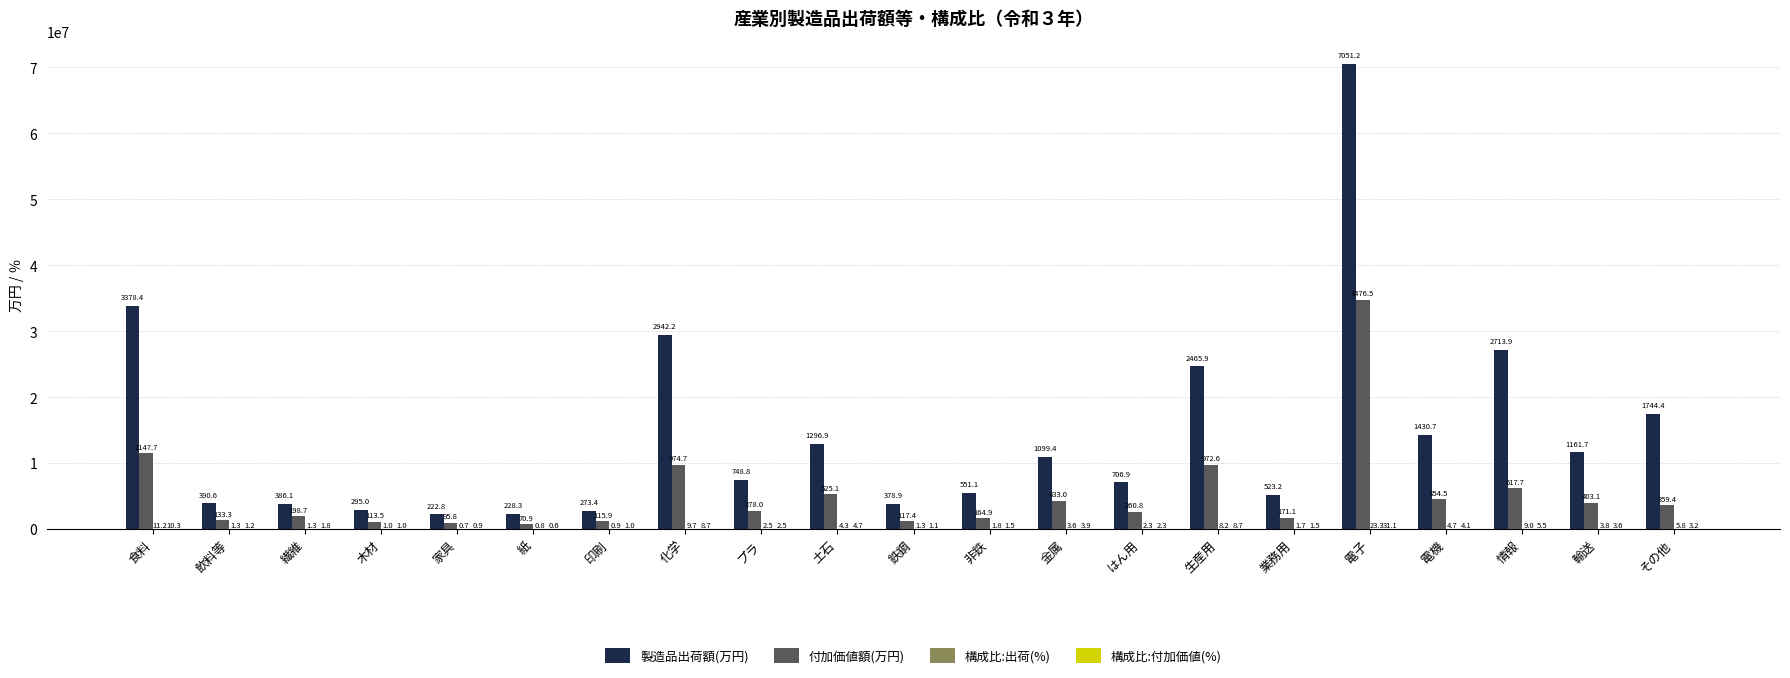

At which label does 製造品出荷額(万円) first exceed 7488326?

食料